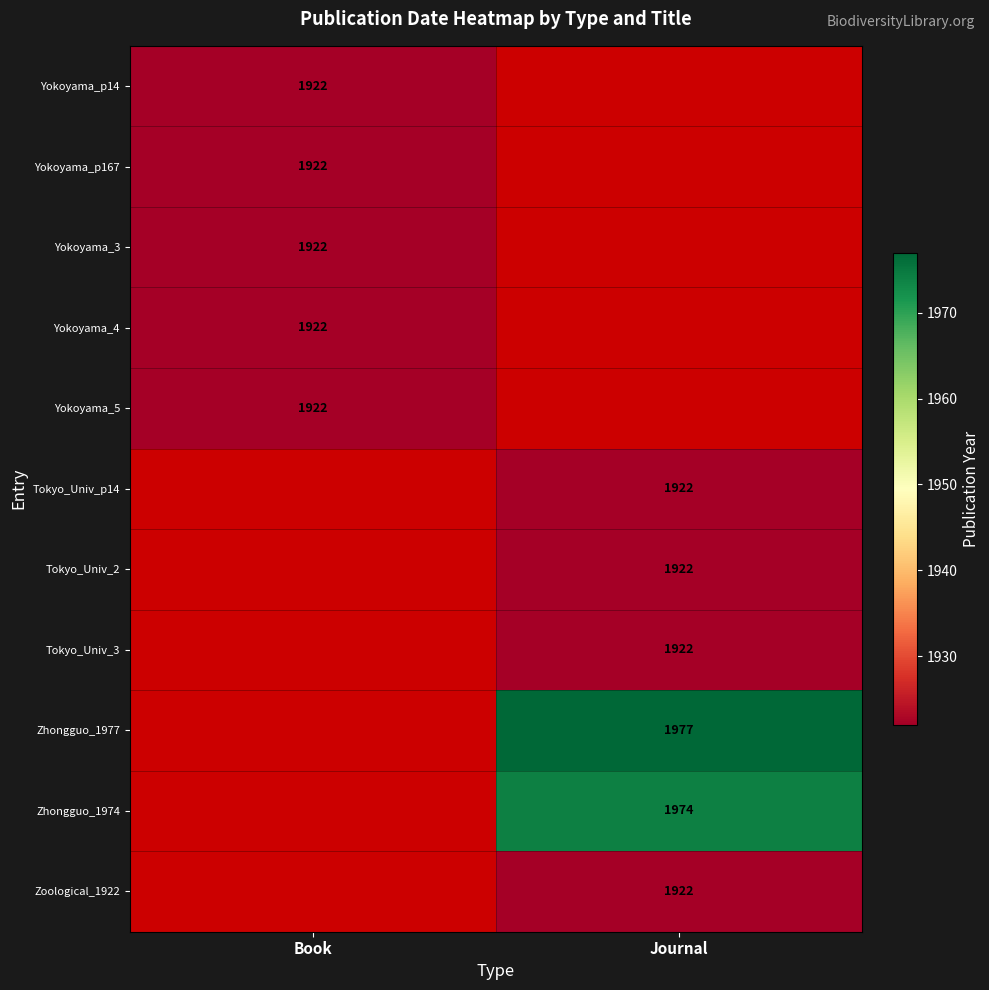

Count the number of categories in the chart.

2